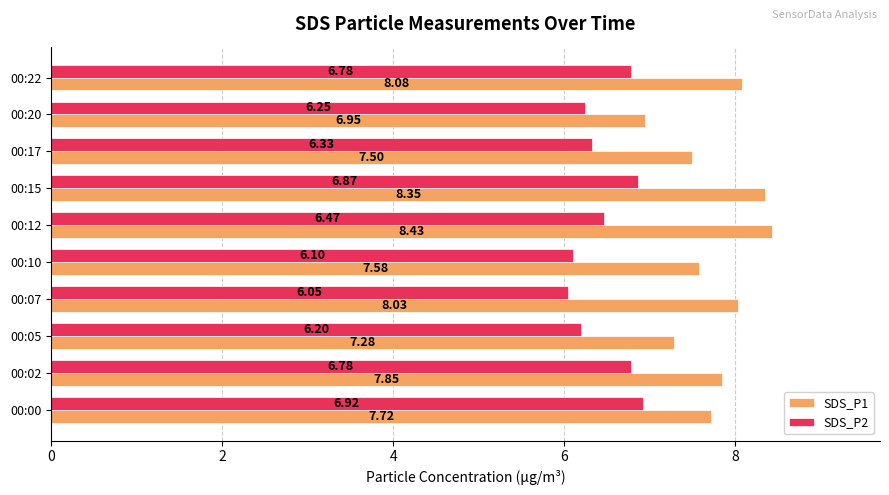

Rank the series by their maximum value, from highest to lowest.

SDS_P1, SDS_P2